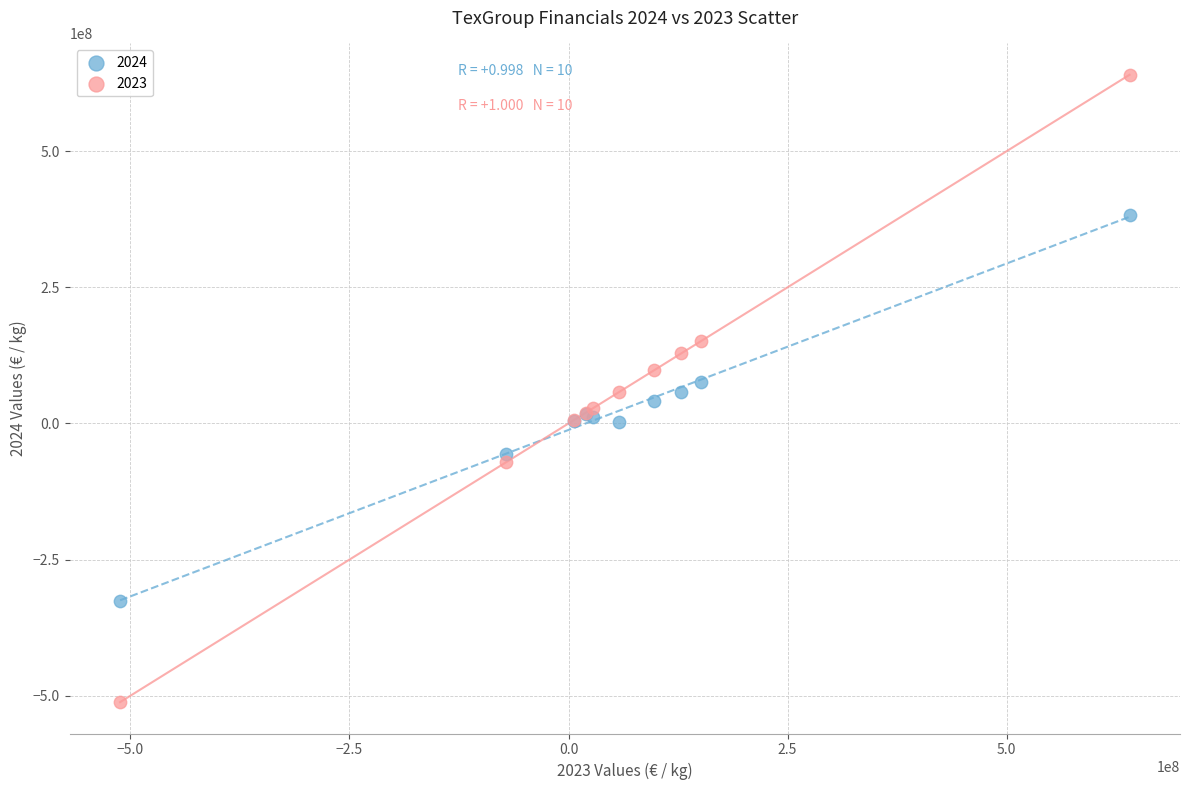

What is the X range (max minus min) for the scatter plot?

1152305555.2